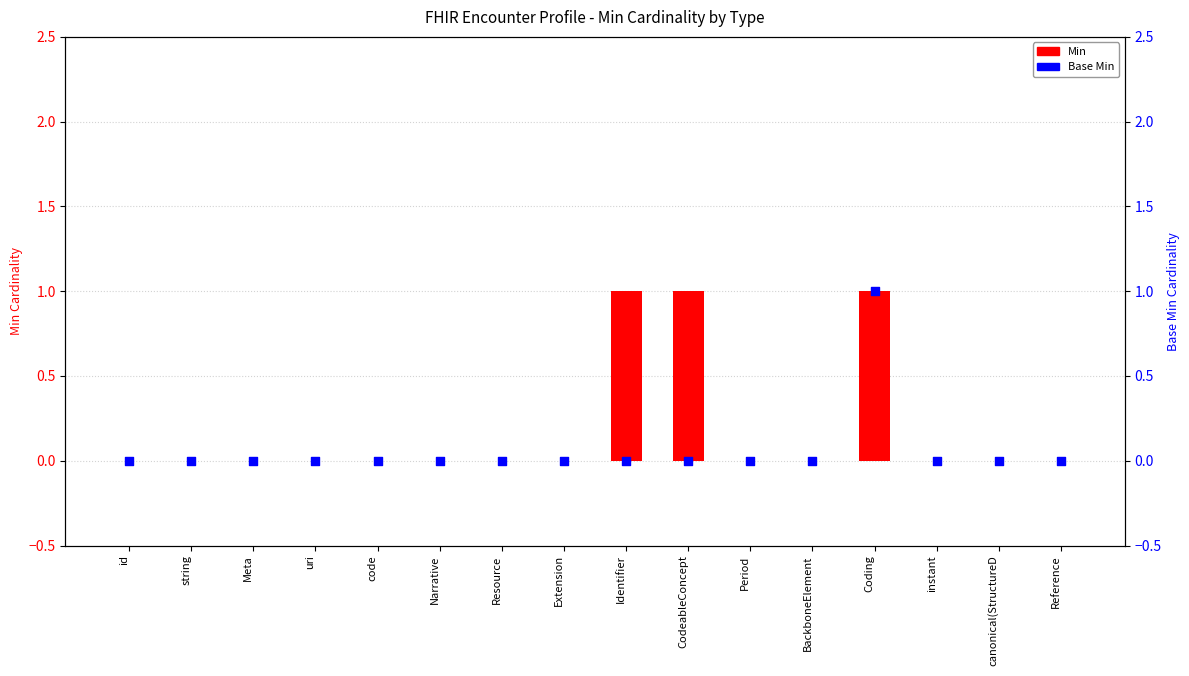

Which series has the largest total across all categories?

Min